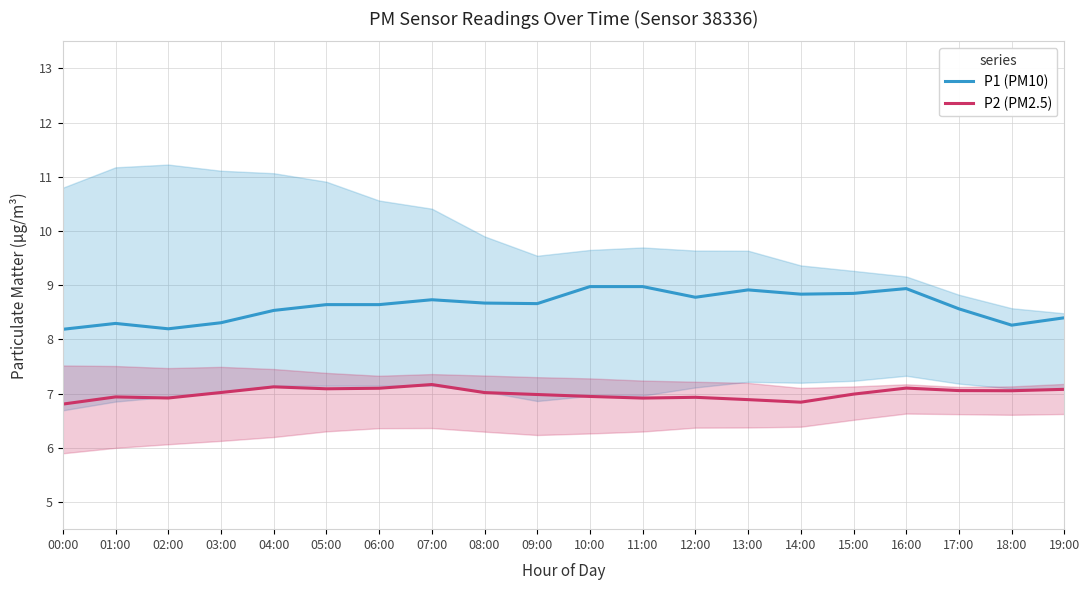

Reading left to right, list all the values displayed in this chart.

P1 (PM10): 8.2	8.3	8.2	8.3	8.5	8.6	8.6	8.7	8.7	8.7	9.0	9.0	8.8	8.9	8.8	8.8	8.9	8.6	8.3	8.4
P2 (PM2.5): 6.8	6.9	6.9	7.0	7.1	7.1	7.1	7.2	7.0	7.0	6.9	6.9	6.9	6.9	6.8	7.0	7.1	7.1	7.1	7.1